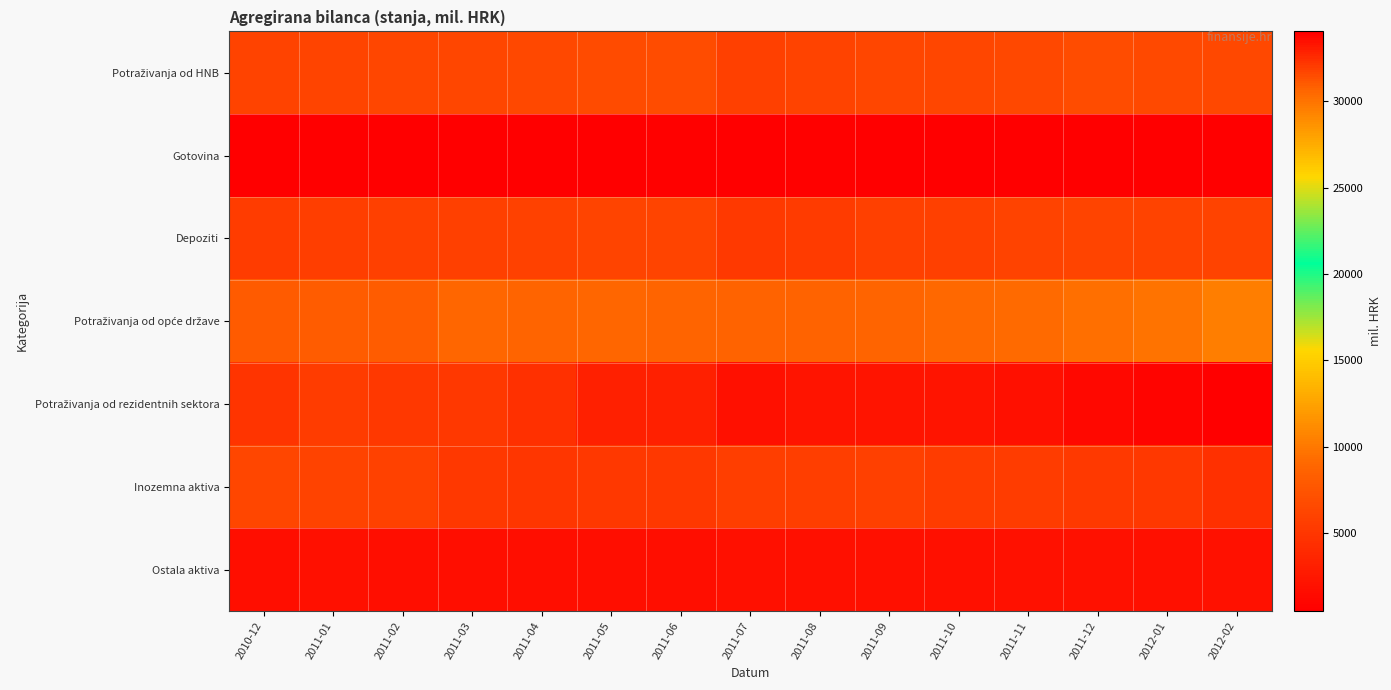

List the series in order of their peak value, lowest first.

Gotovina, Ostala aktiva, Depoziti, Inozemna aktiva, Potraživanja od HNB, Potraživanja od opće države, Potraživanja od rezidentnih sektora